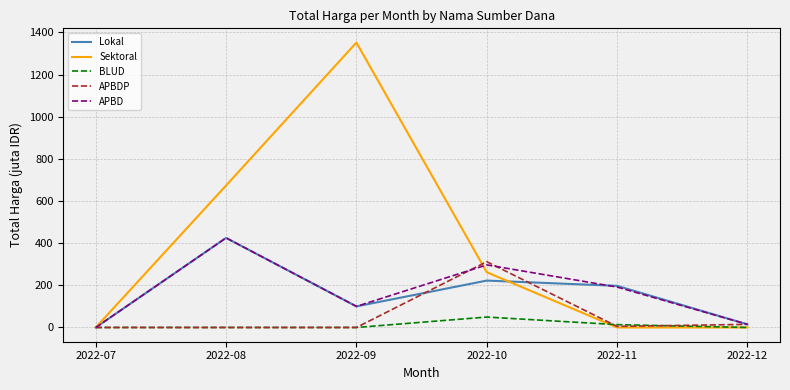

At how many categories does at least one series exceed 813?

1